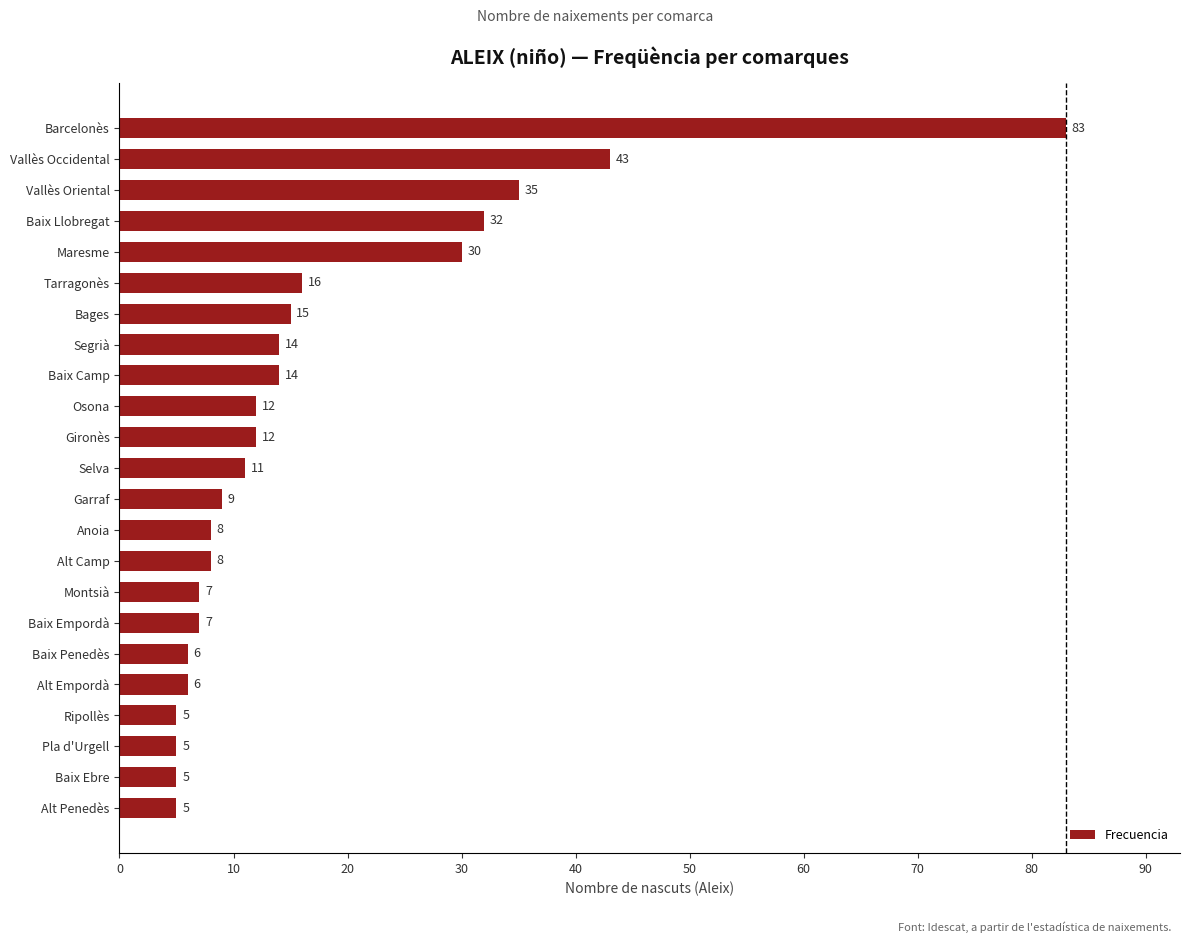

Approximately how many times larger is the value at Anoia compared to Pla d'Urgell?

1.6